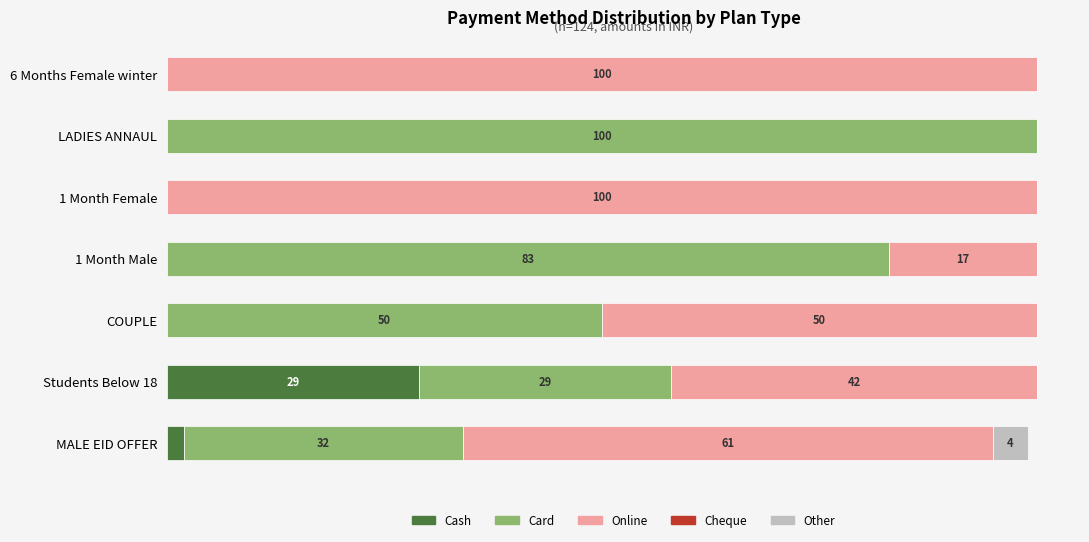

What are all the series names shown in the legend?

Cash, Card, Online, Cheque, Other